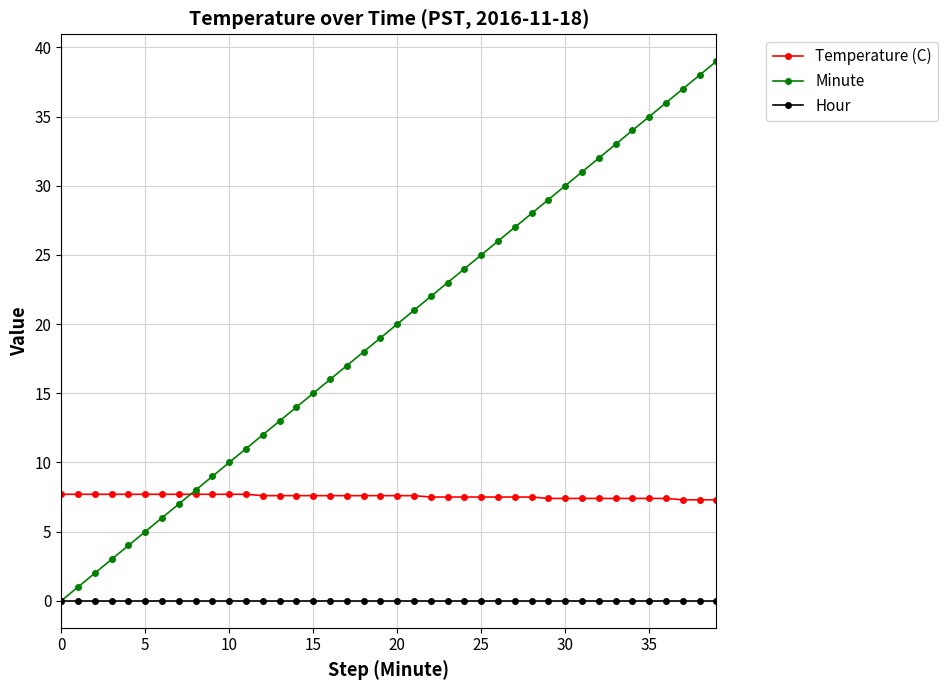

What is the maximum value shown in the chart?

39.0